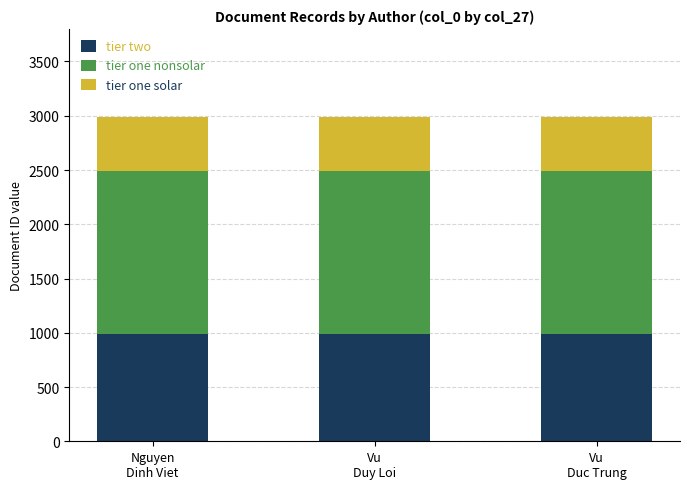

What is the maximum value for tier two?

989